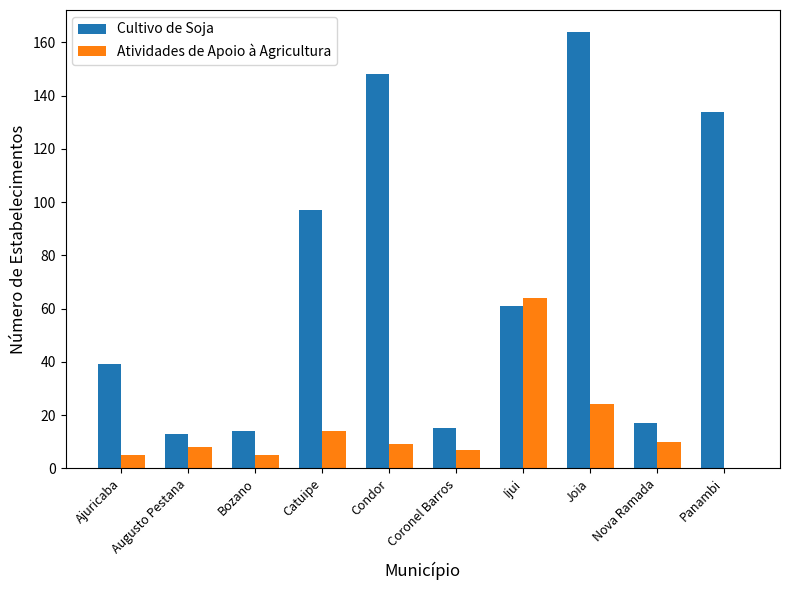

What is the sum of the Cultivo de Soja values at Joia and Coronel Barros?

179